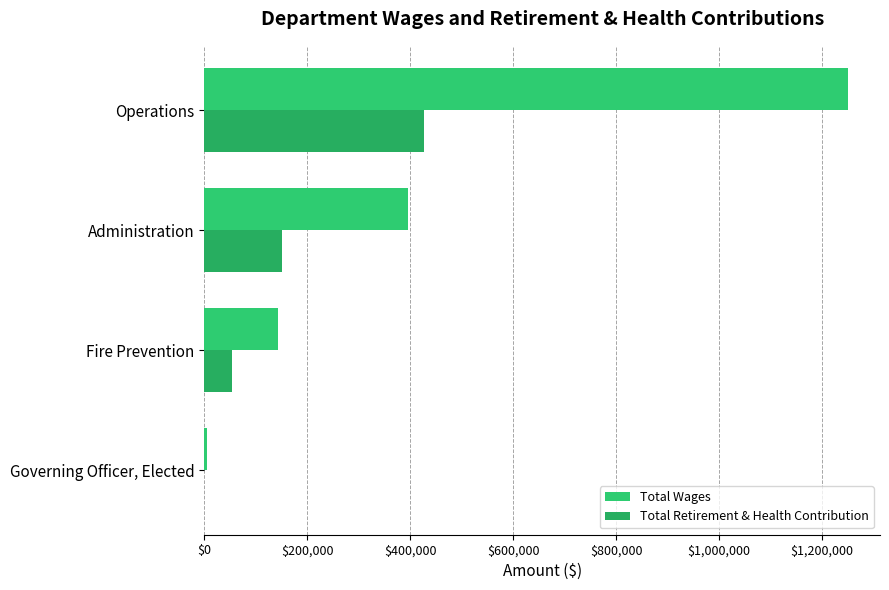

Count the number of data series in this chart.

2